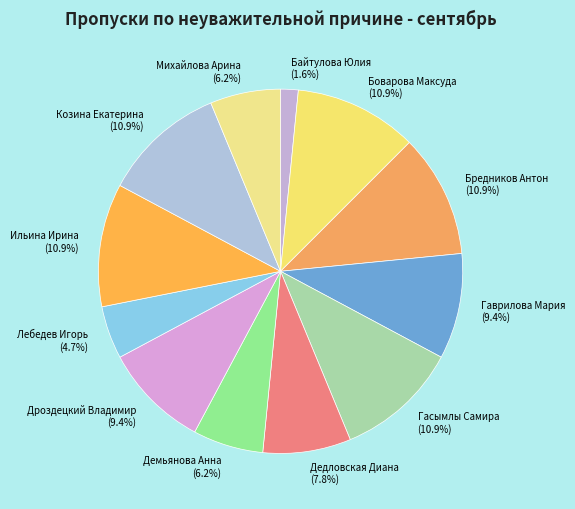

Is there a majority slice in this chart?

No